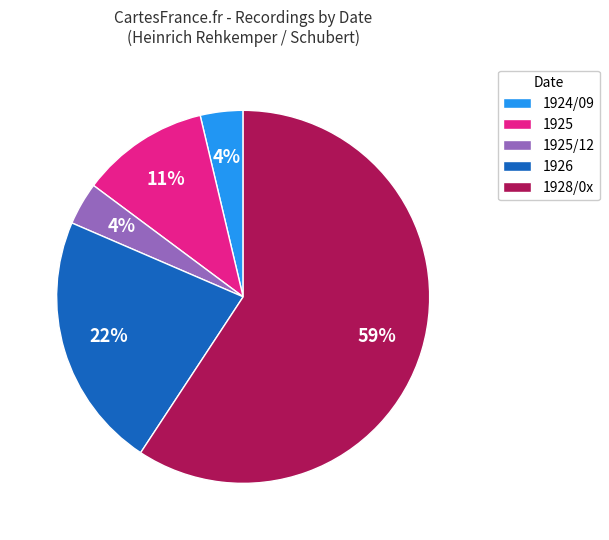

How many segments does this pie chart have?

5